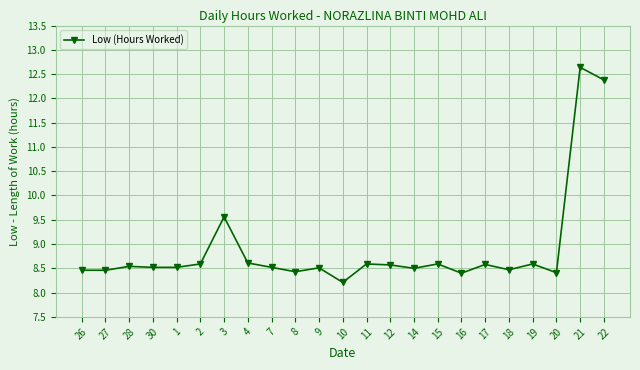

The value at 20 is 8.4. True or false?

True